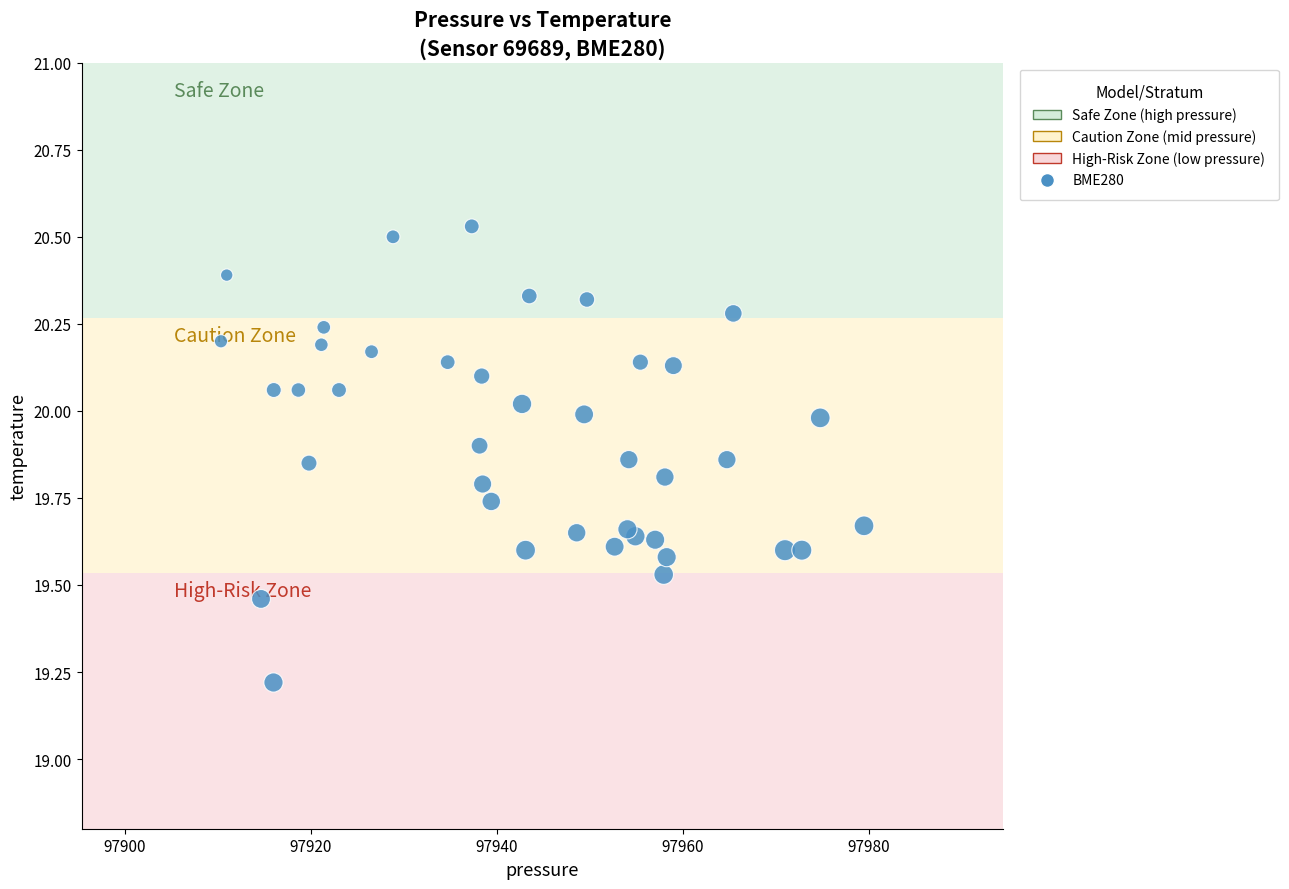

What Y value in the scatter plot is closest to 19?

19.2